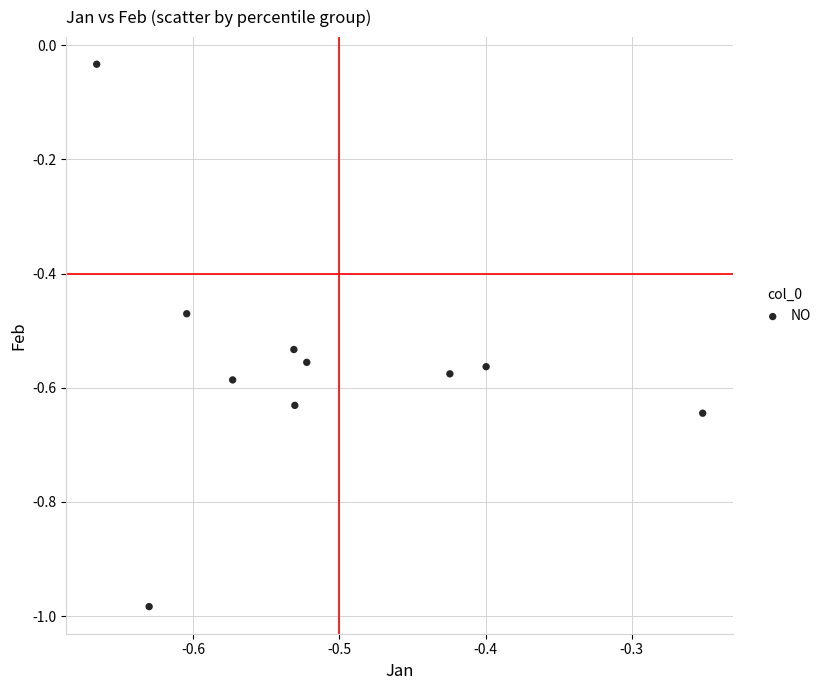

What is the range of Y values (max minus min)?

1.0